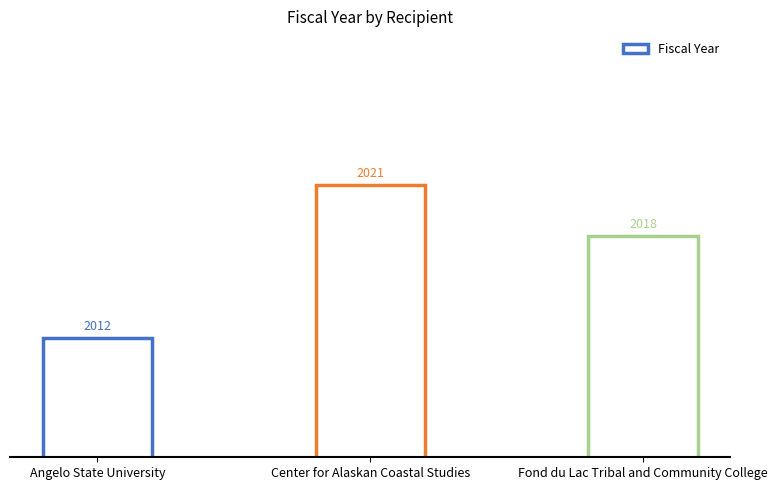

What is the sum of the values at Center for Alaskan Coastal Studies and Angelo State University?

4033